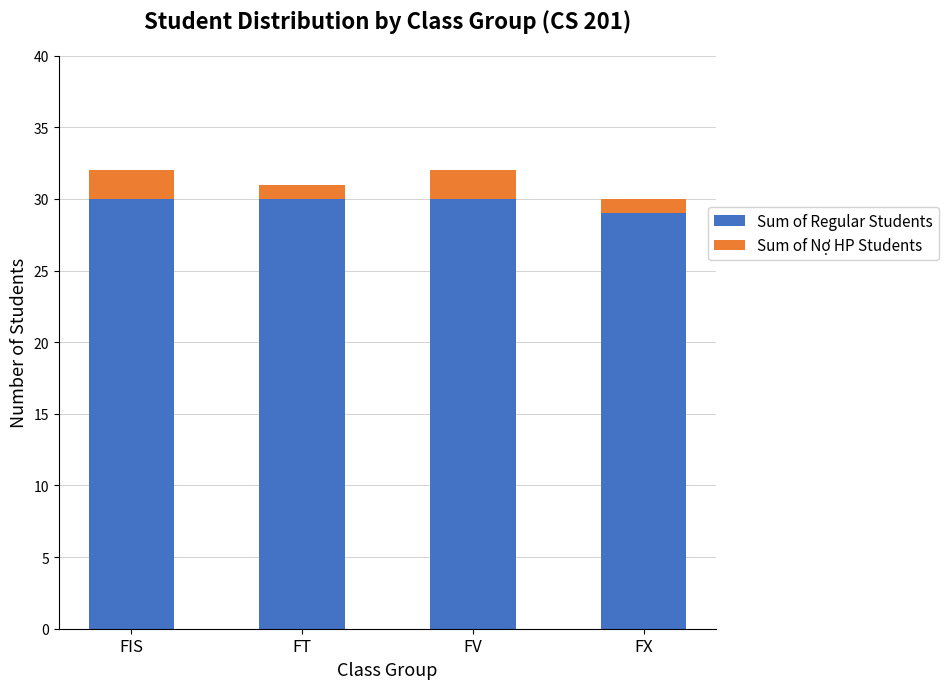

What is the total value across all series at FV?

32